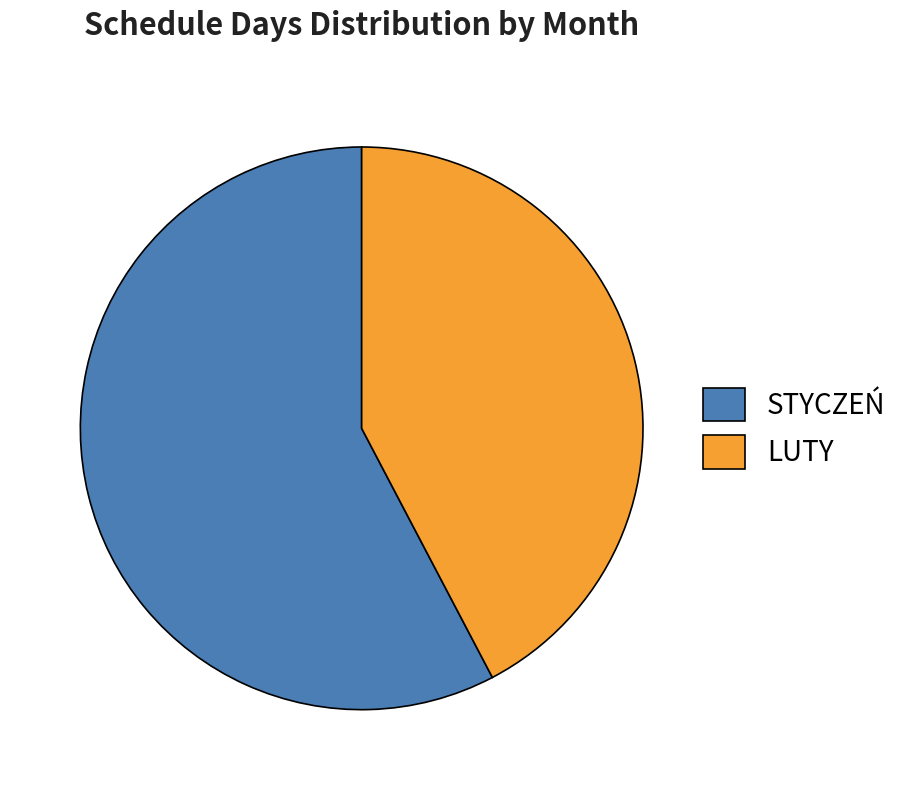

Which slice is the smallest?

LUTY